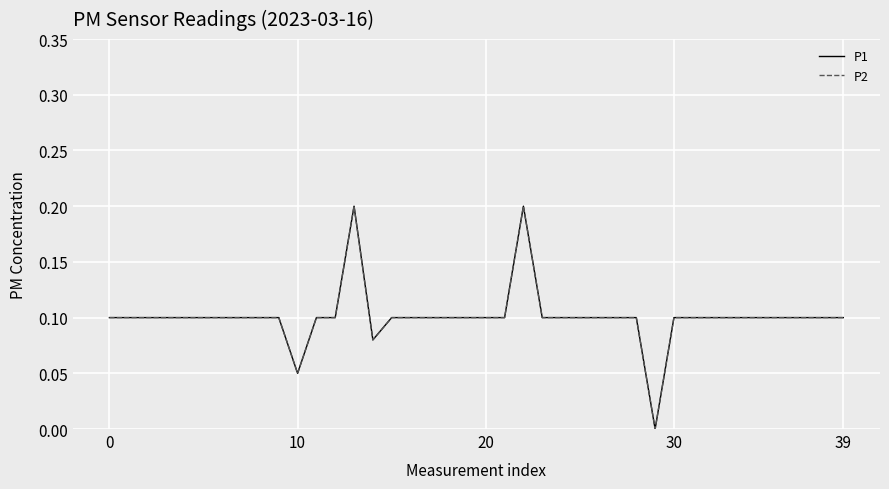

True or false: P2 has more than 1 interior local peaks.

True